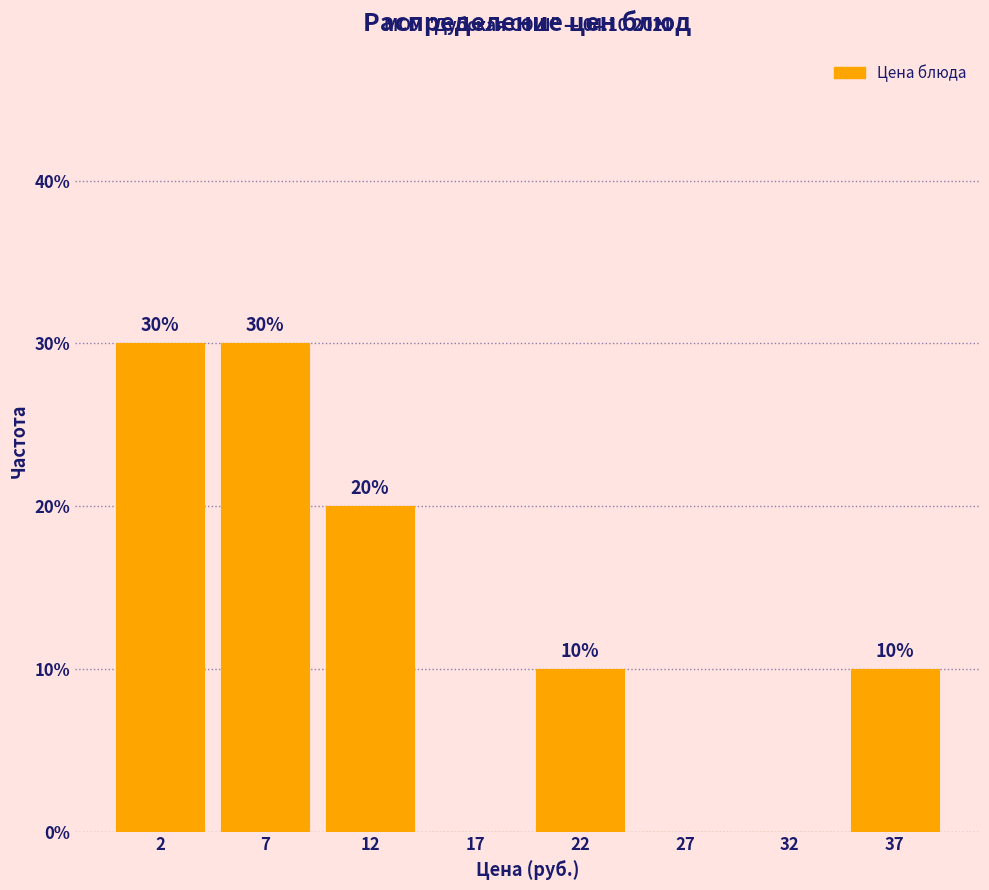

Reading right to left, extract all data points from this chart.

37=10	32=0	27=0	22=10	17=0	12=20	7=30	2=30